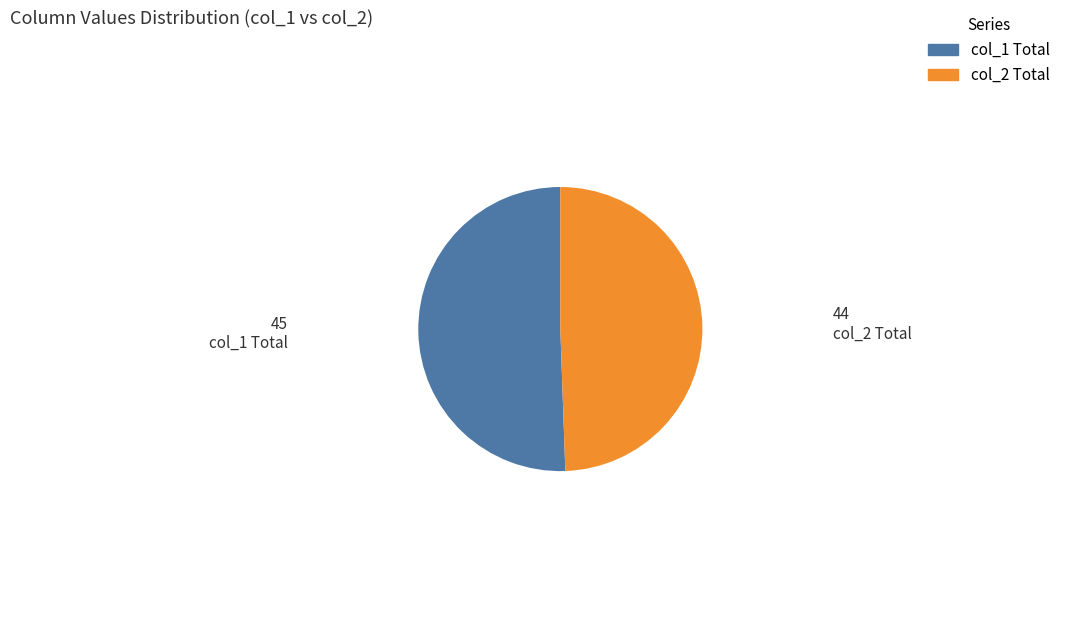

Does any single category account for the majority?

Yes